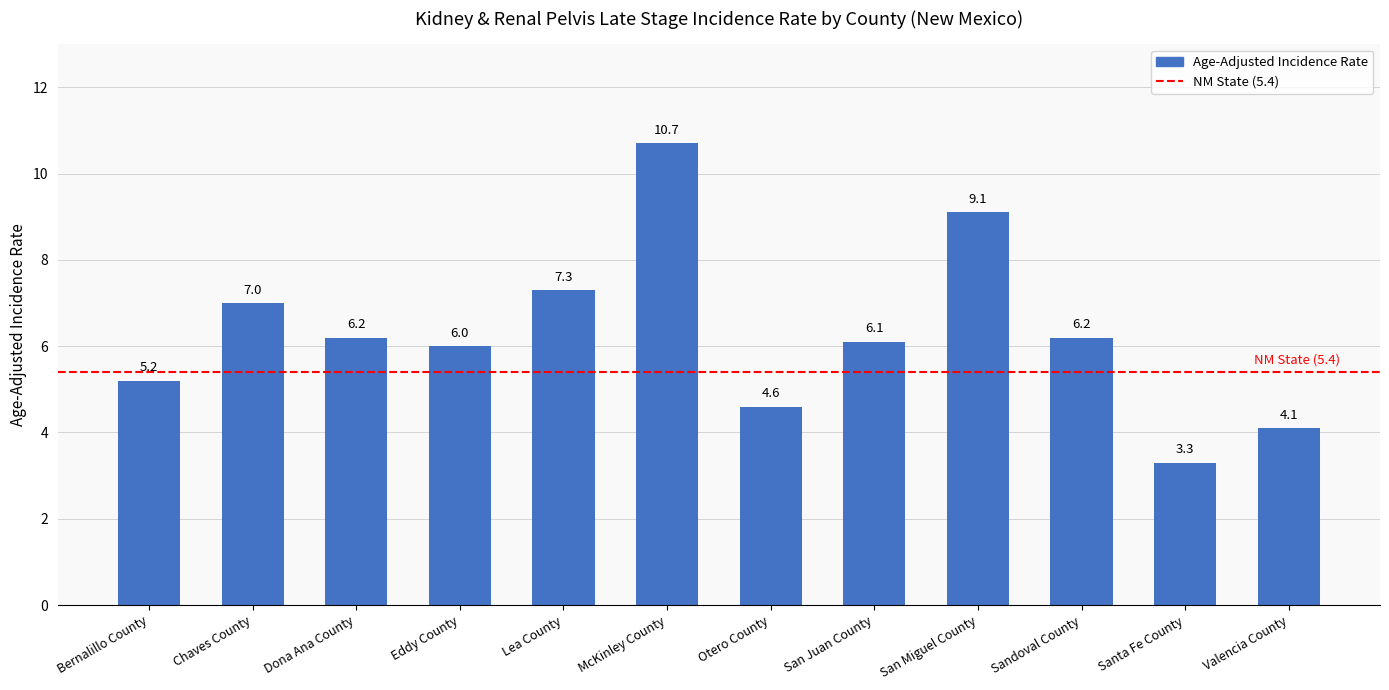

How many data points are less than 6?

4